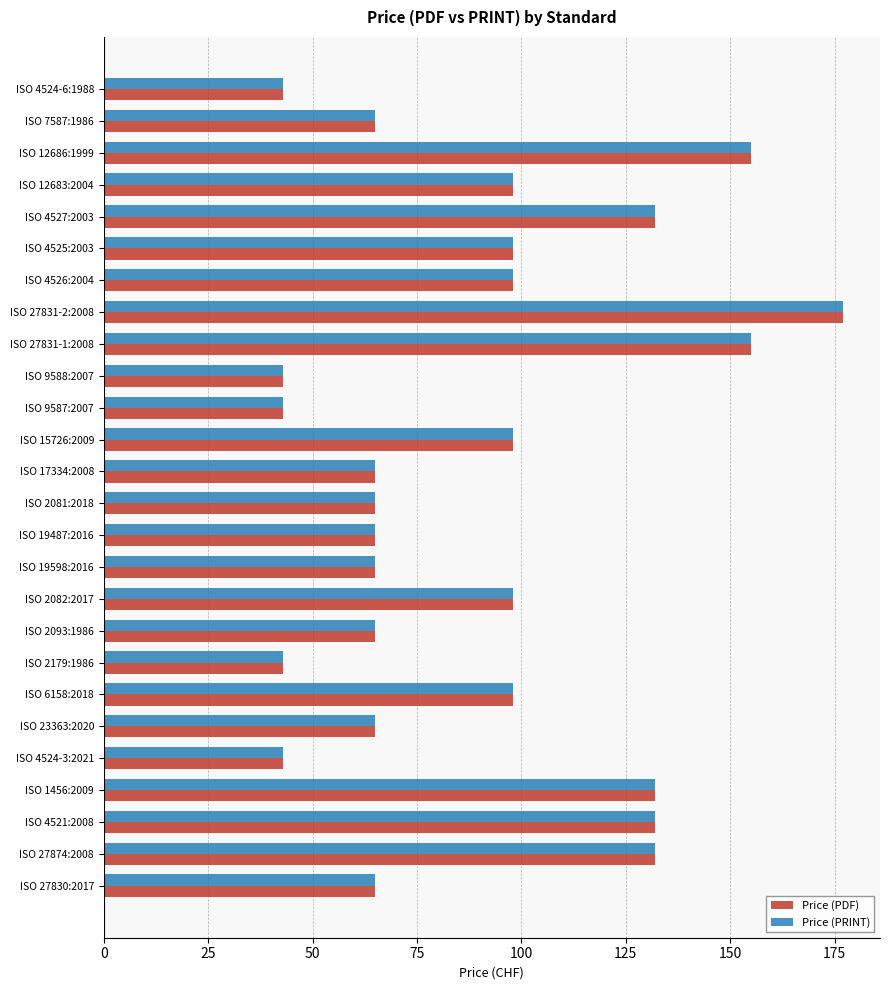

At how many categories does at least one series exceed 57?

21